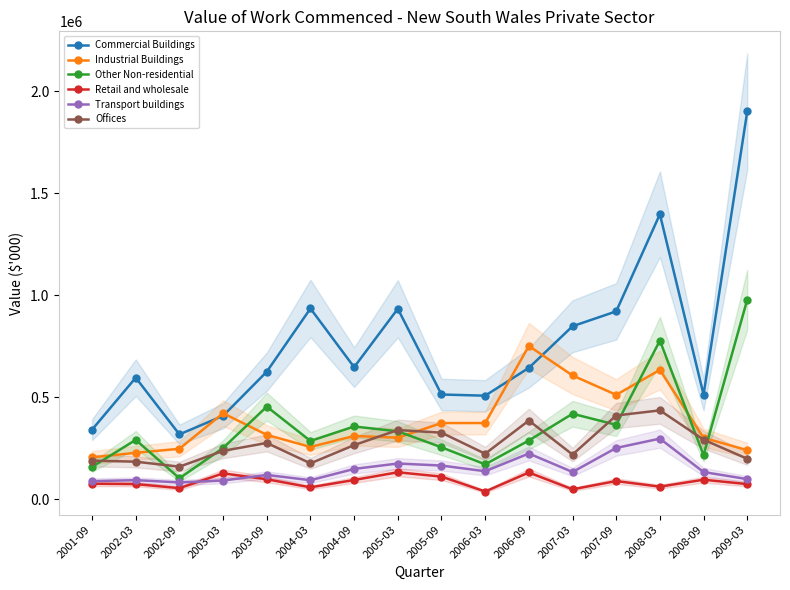

Which category has the highest value in the Industrial Buildings series?

2006-09